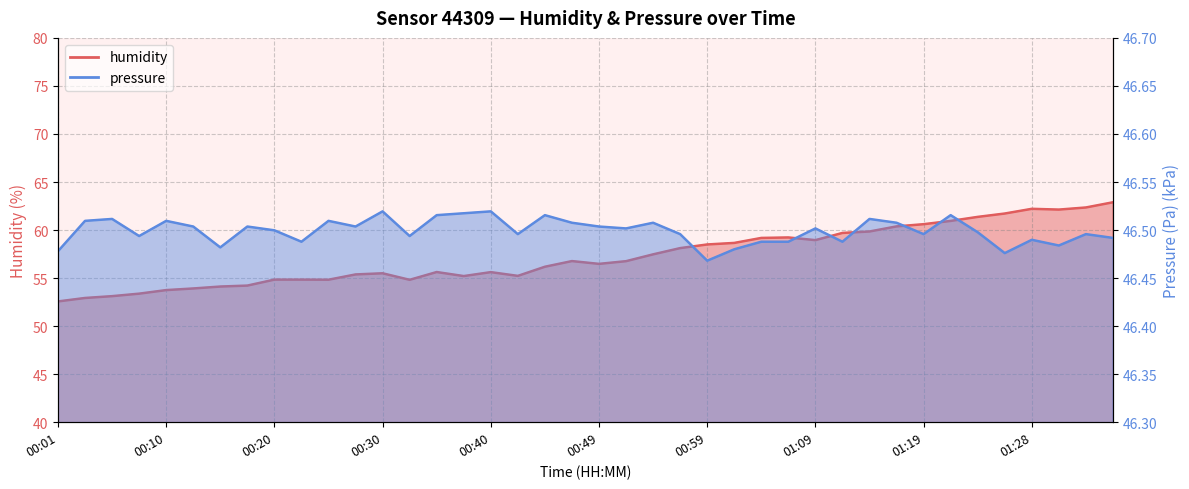

Is it true that humidity equals 54.8 at 00:20?

True